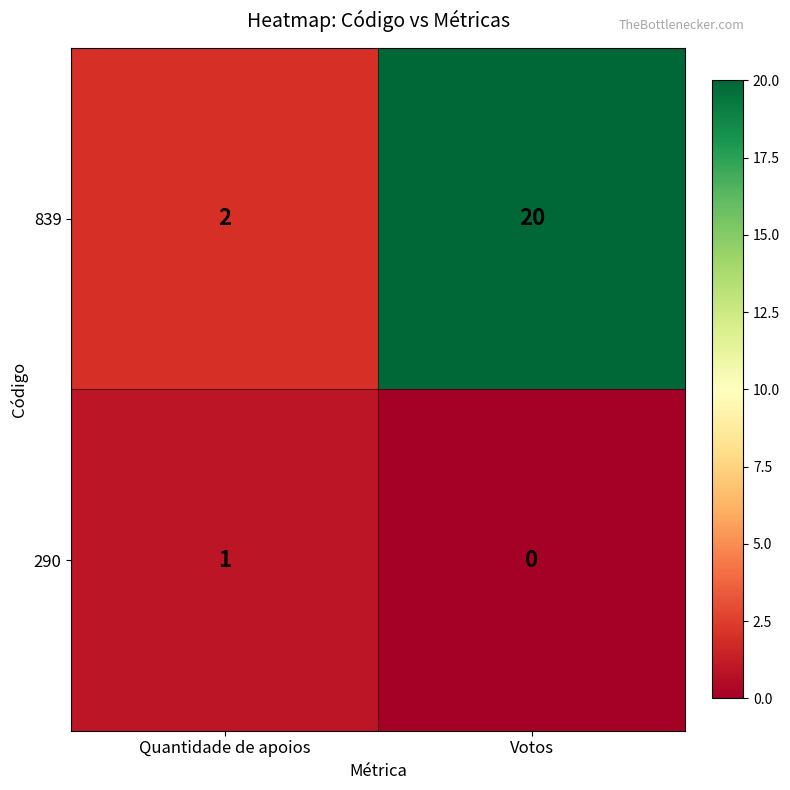

Is it true that 839 equals 5 at Votos?

False